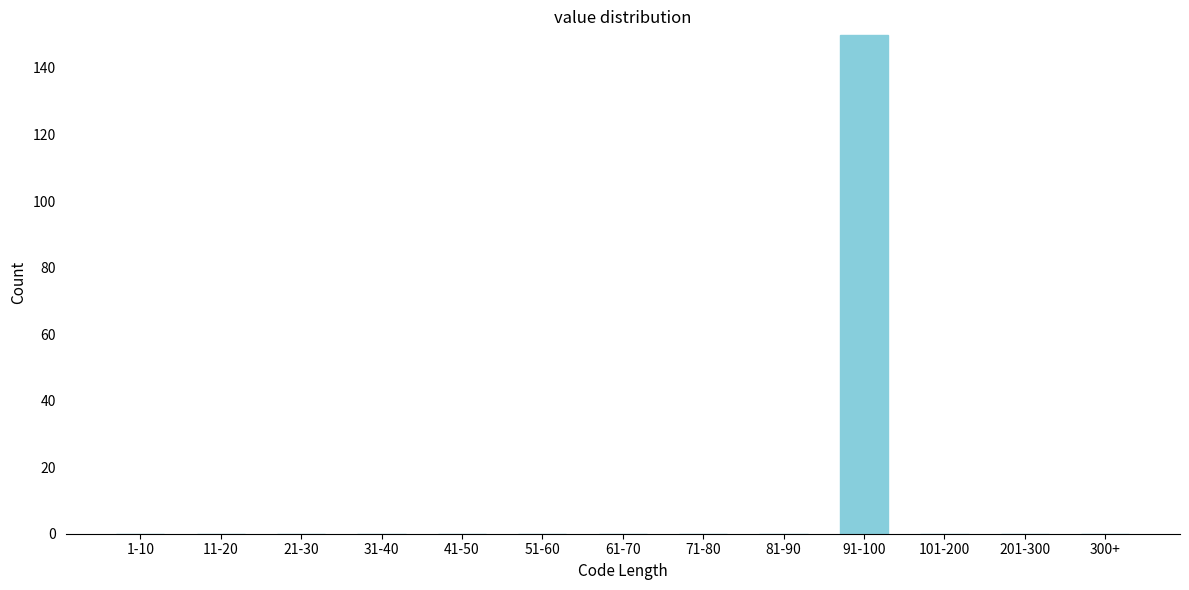

Reading left to right, what are all the values shown in this chart?

1-10=0	11-20=0	21-30=0	31-40=0	41-50=0	51-60=0	61-70=0	71-80=0	81-90=0	91-100=150	101-200=0	201-300=0	300+=0